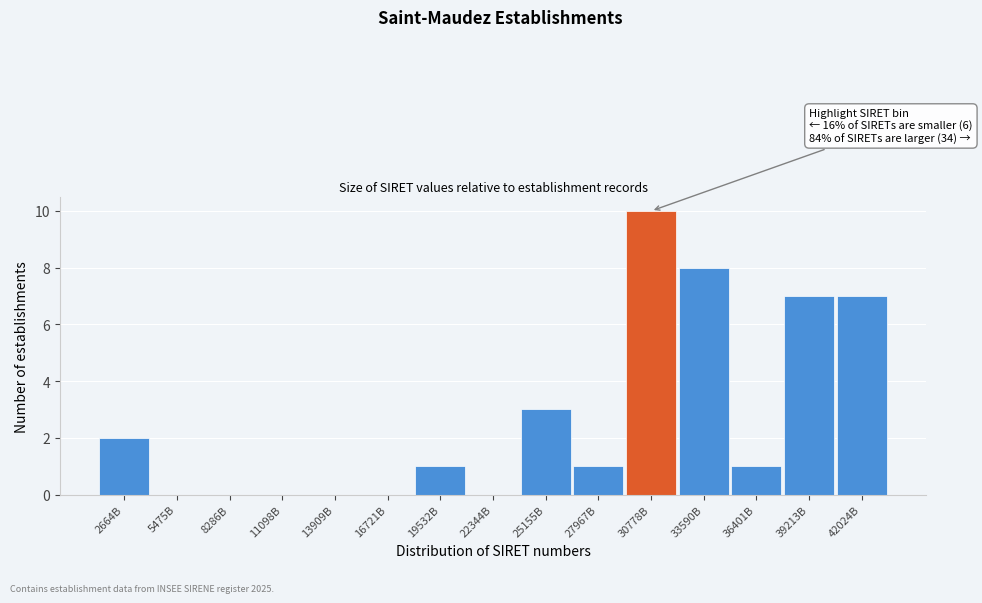

Reading left to right, transcribe all the data shown in this chart.

2664B=2	5475B=0	8286B=0	11098B=0	13909B=0	16721B=0	19532B=1	22344B=0	25155B=3	27967B=1	30778B=10	33590B=8	36401B=1	39213B=7	42024B=7